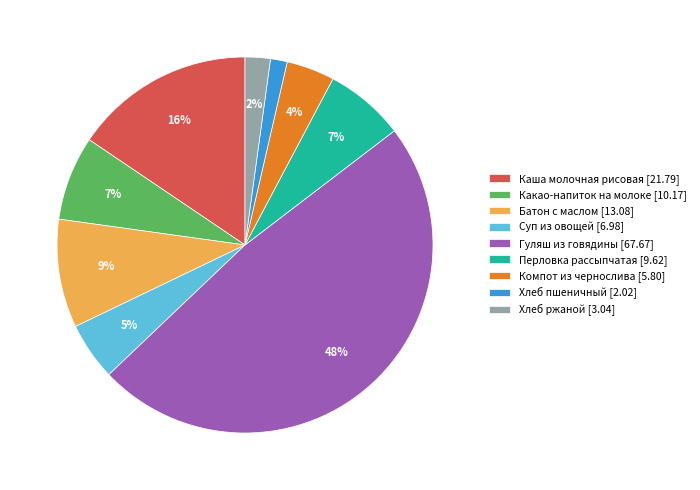

Is there any slice that represents more than half of the pie?

No